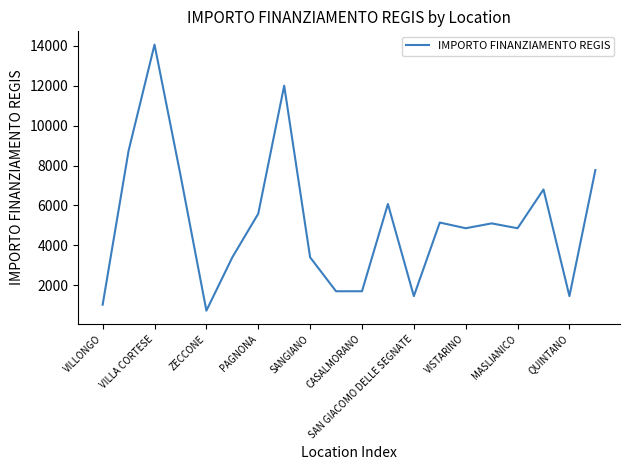

What is the greatest value displayed?

14063